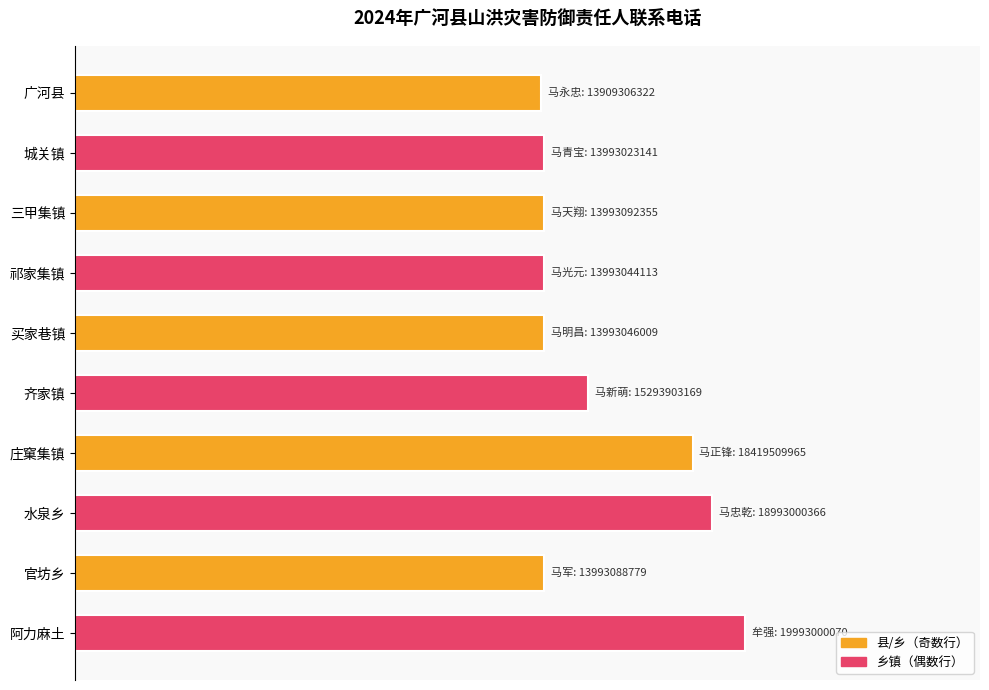

Are the bars grouped side by side (vs. stacked)?

No